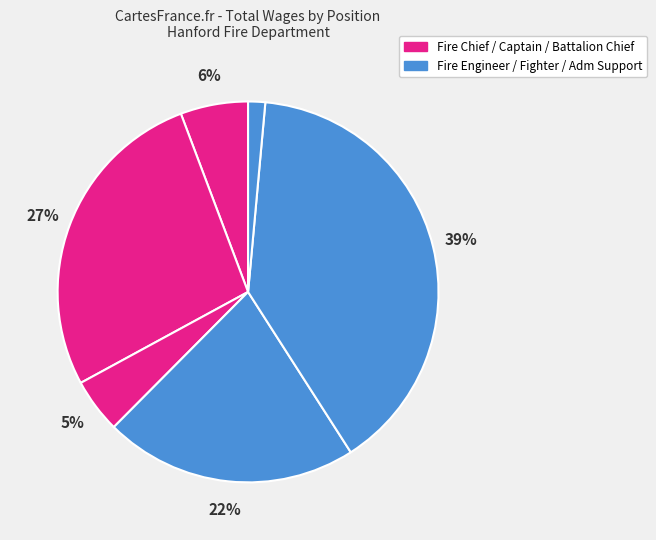

Count the number of slices in the pie.

6